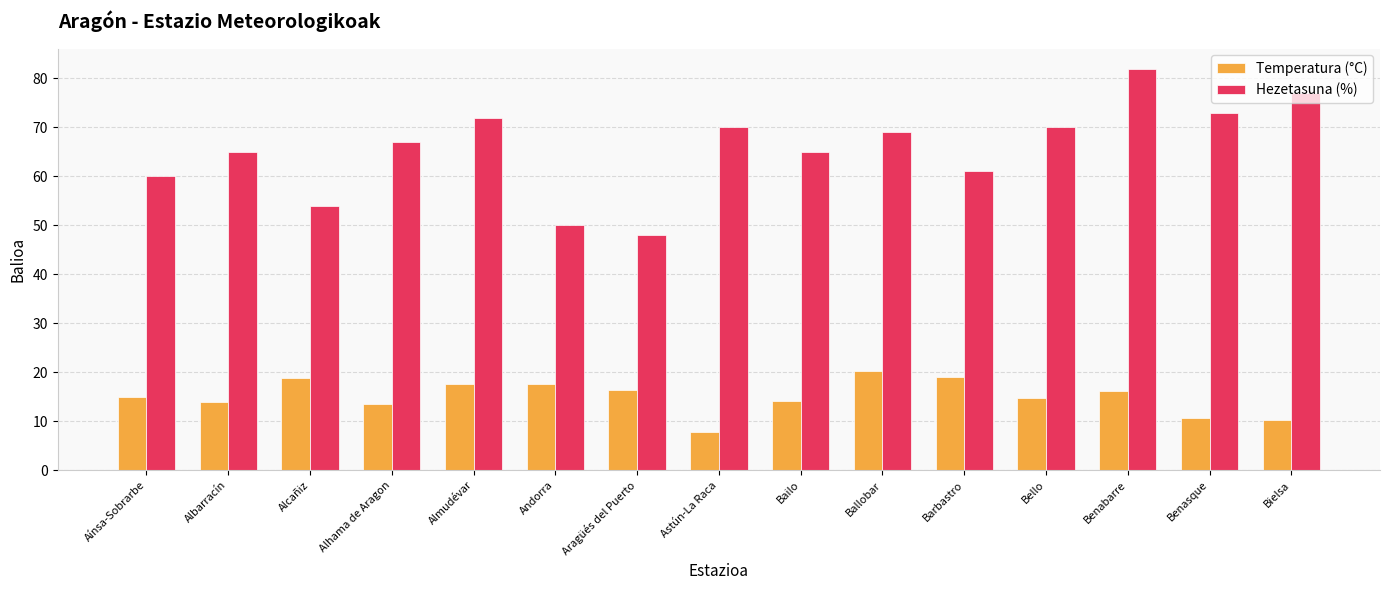

What are all the series names shown in the legend?

Temperatura (°C), Hezetasuna (%)